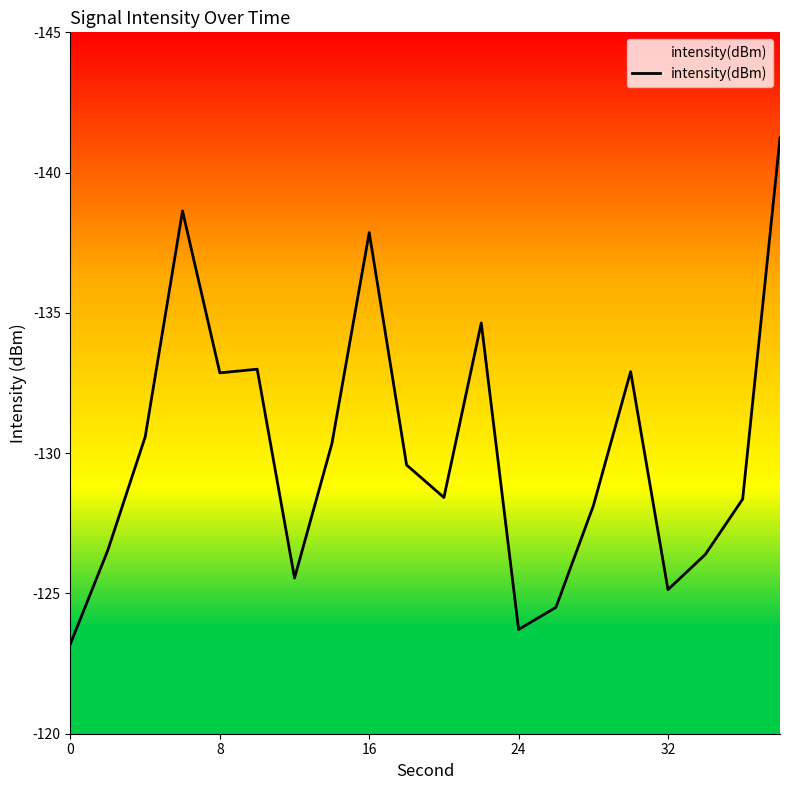

Does the chart display data point markers on the line(s)?

No